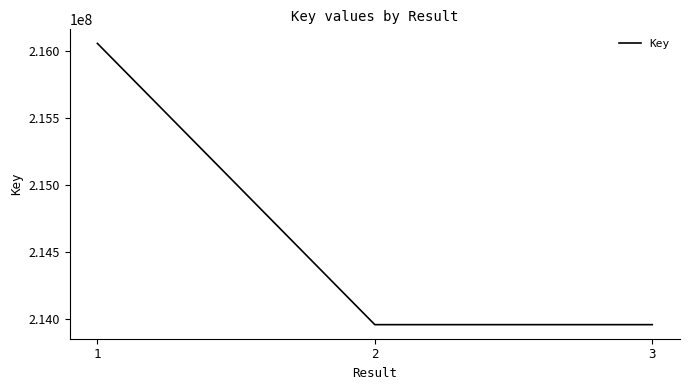

Is it true that the value at 1 is 299537378?

False